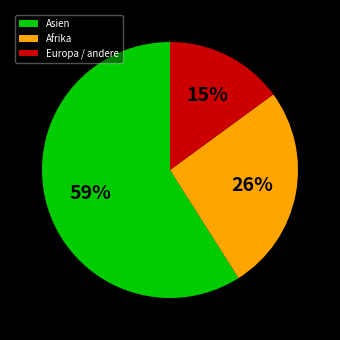

Which slice is the smallest?

Europa / andere